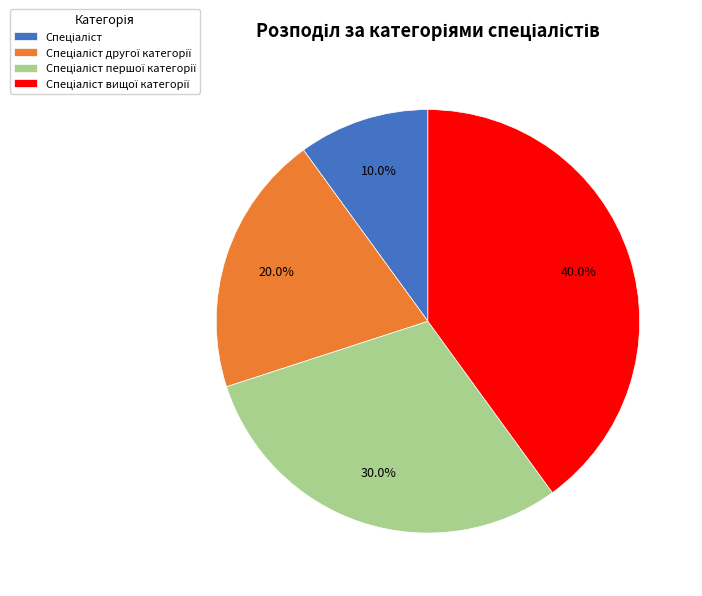

Count the number of slices in the pie.

4